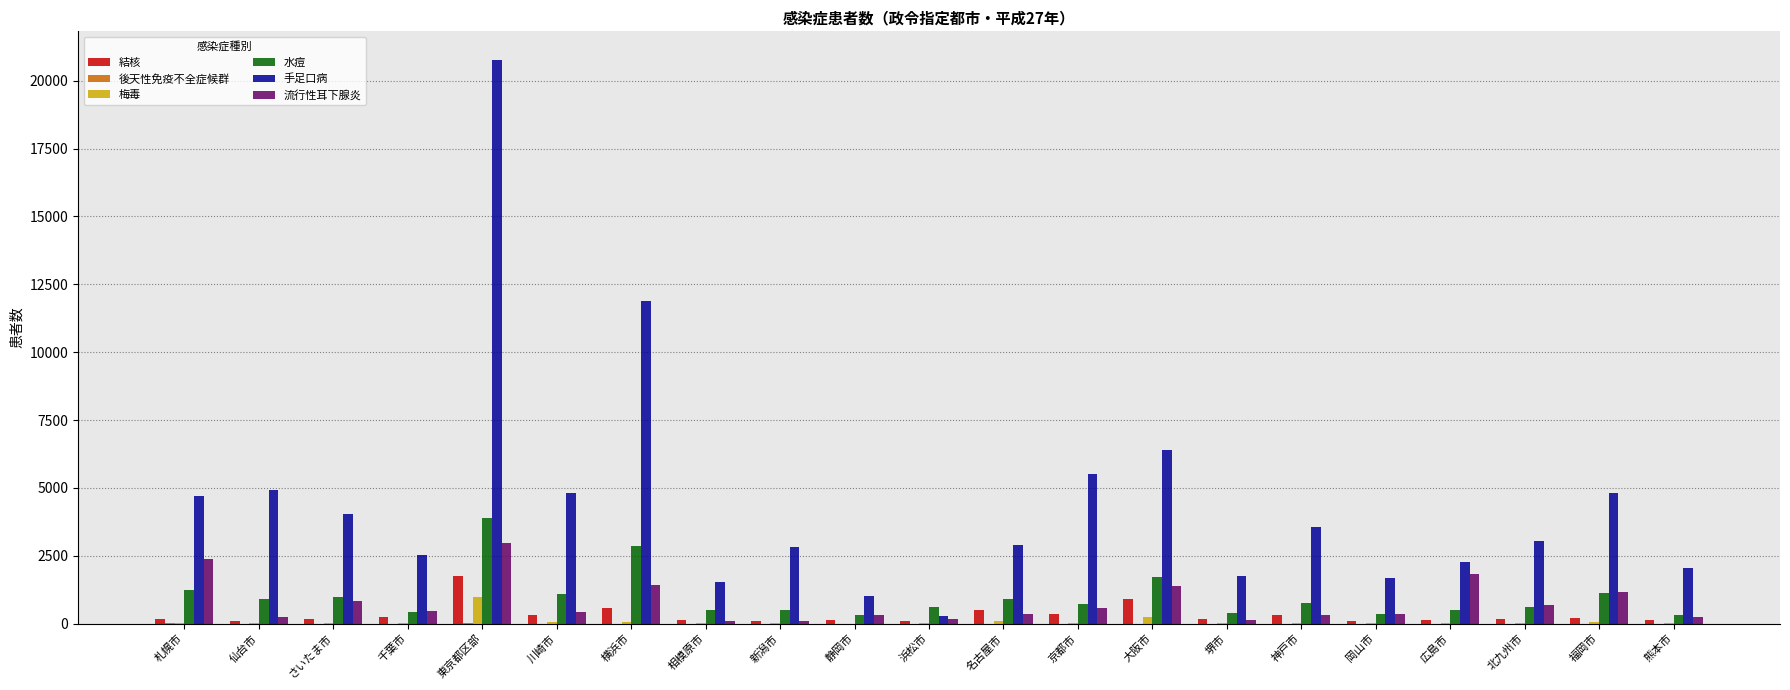

What is the maximum value shown in the chart?

20778